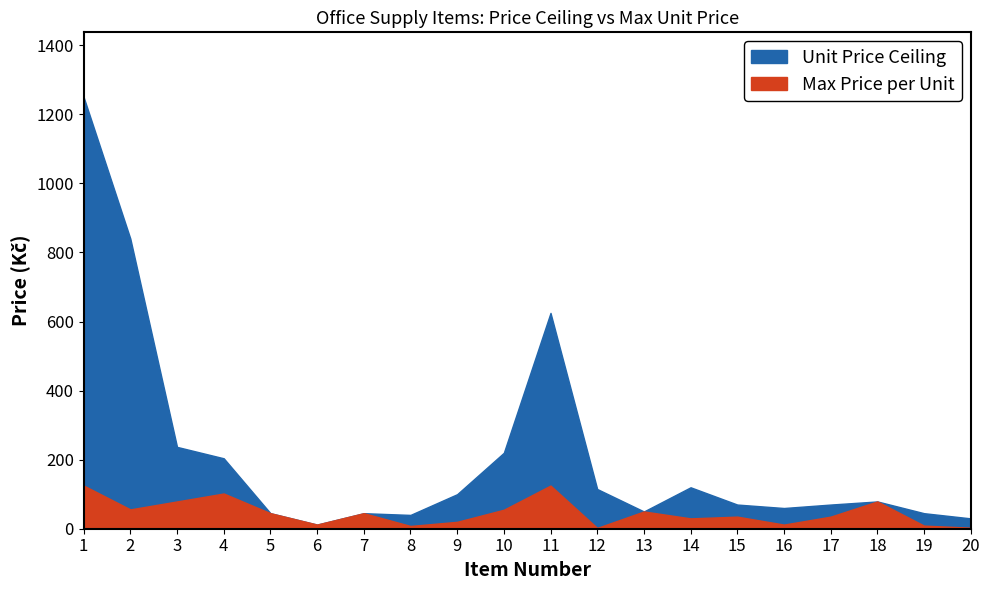

What is the spread (max minus min) of values at 19?

36.0